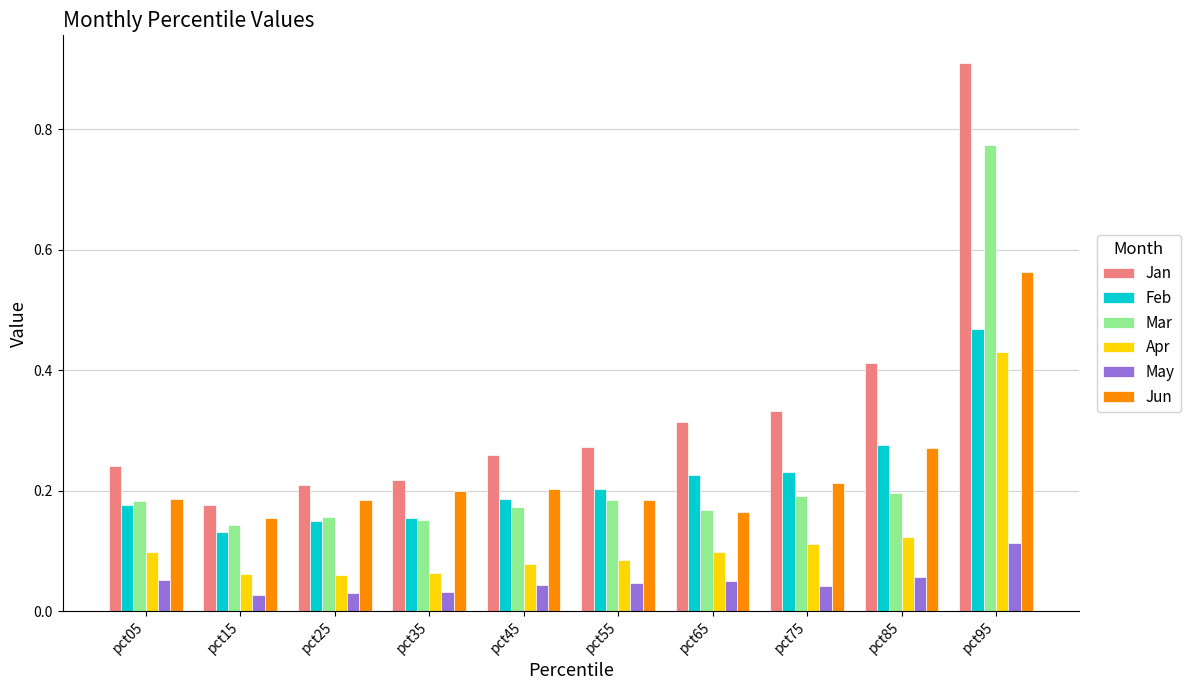

At which category does the chart reach its peak across all series?

pct95